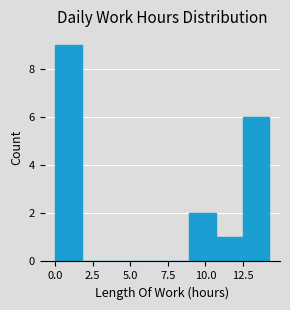

Around what value on the x-axis is the tallest bar? Give the approximate position of its centre, as read against the axis.

1.0